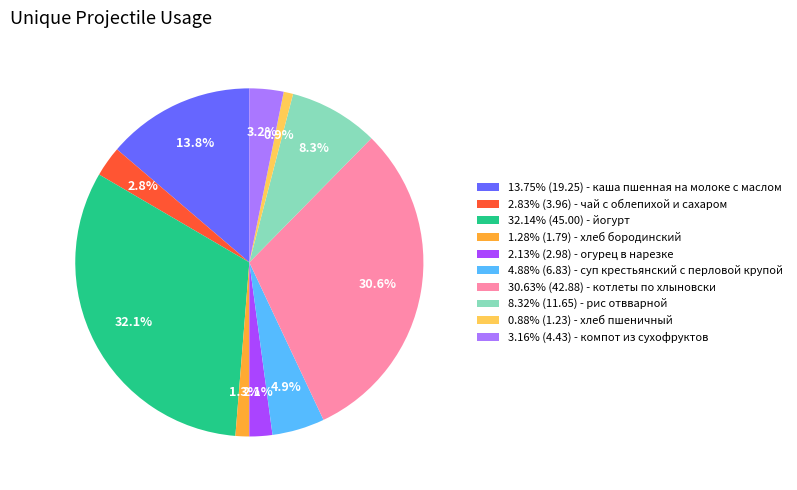

To the nearest percent, what is the average slice percentage?

10%